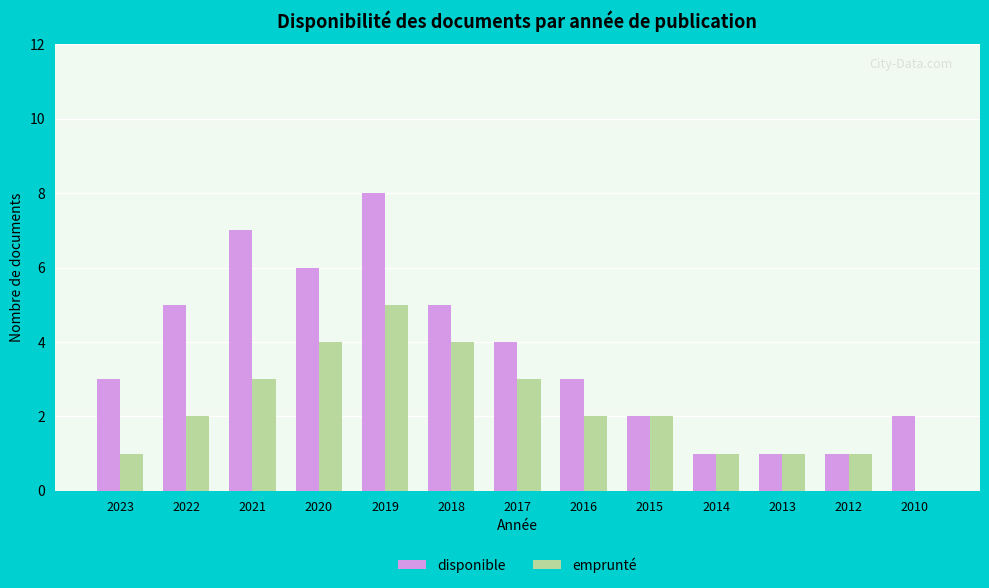

What is the sum of the disponible values at 2023 and 2022?

8